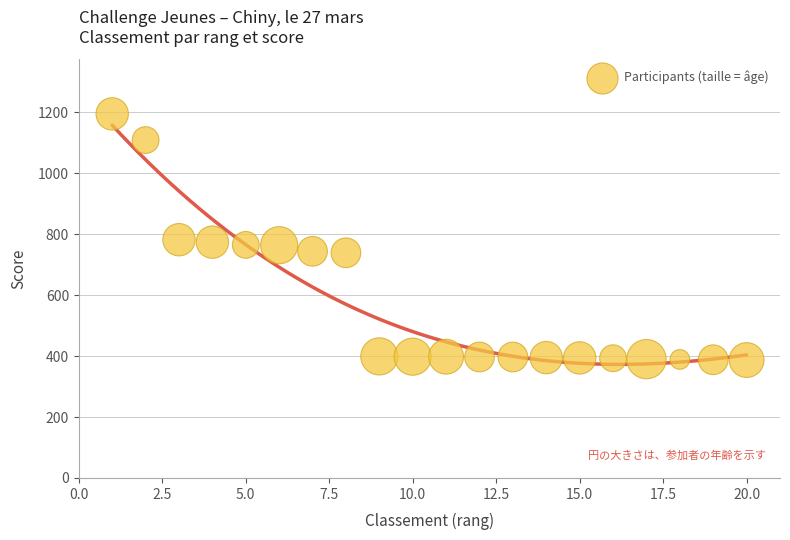

What is the range of X values (max minus min)?

19